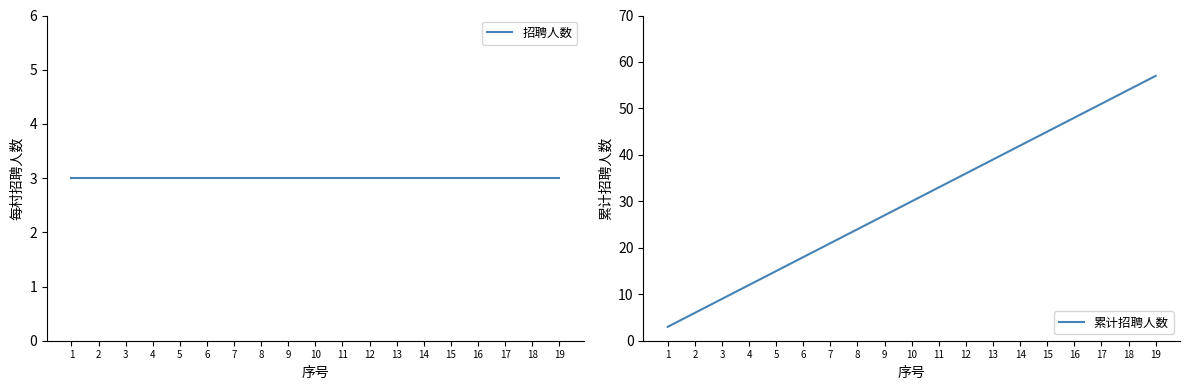

Rank the series at 14 from highest to lowest value.

累计招聘人数, 招聘人数